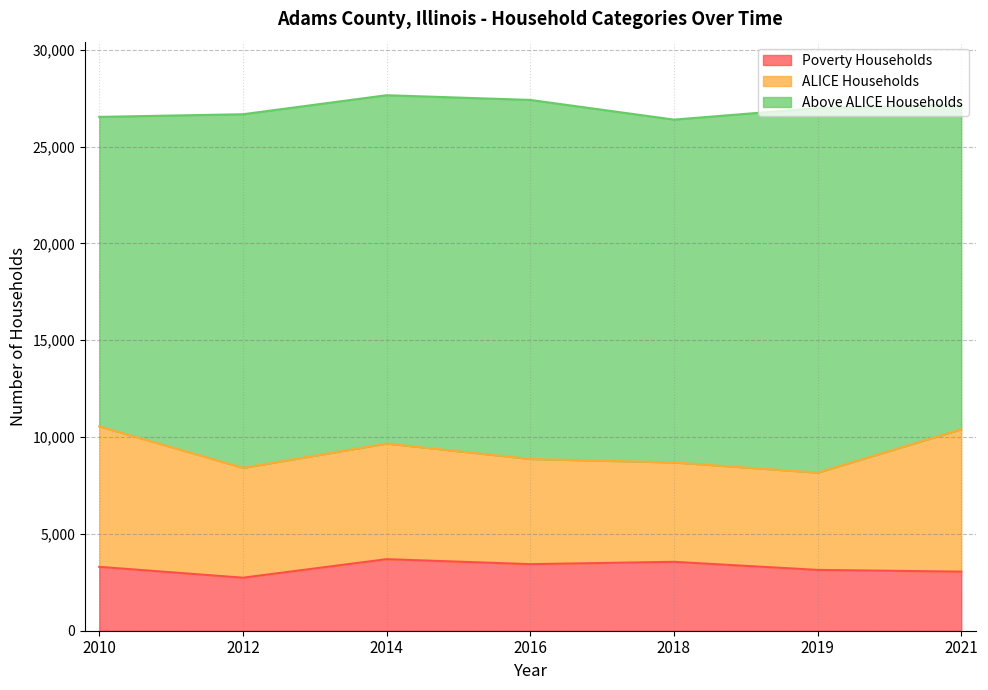

What is the sum of the Poverty Households values at 2012 and 2010?

6037